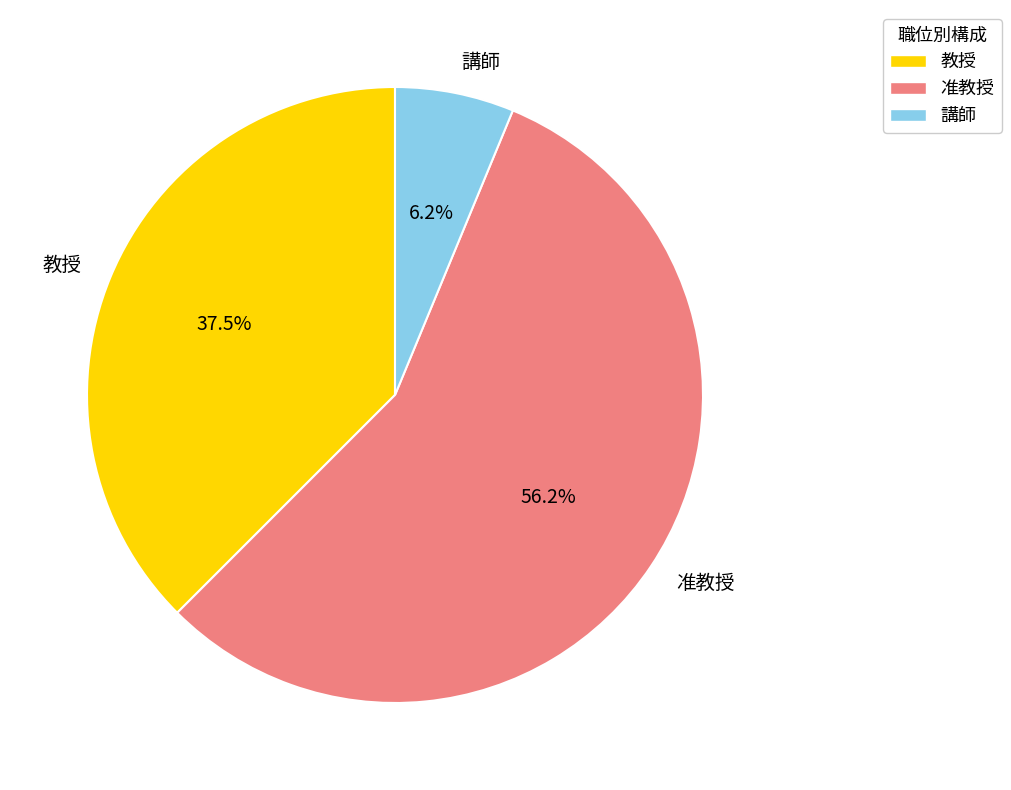

Which has a higher value, 講師 or 教授?

教授